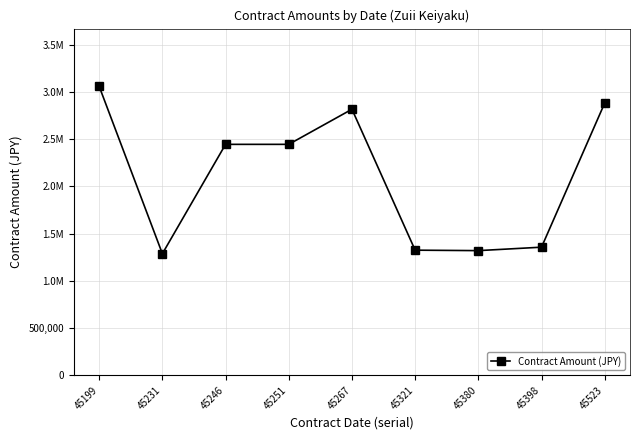

List the labels in order of value, smallest first.

45231, 45380, 45321, 45398, 45246, 45251, 45267, 45523, 45199